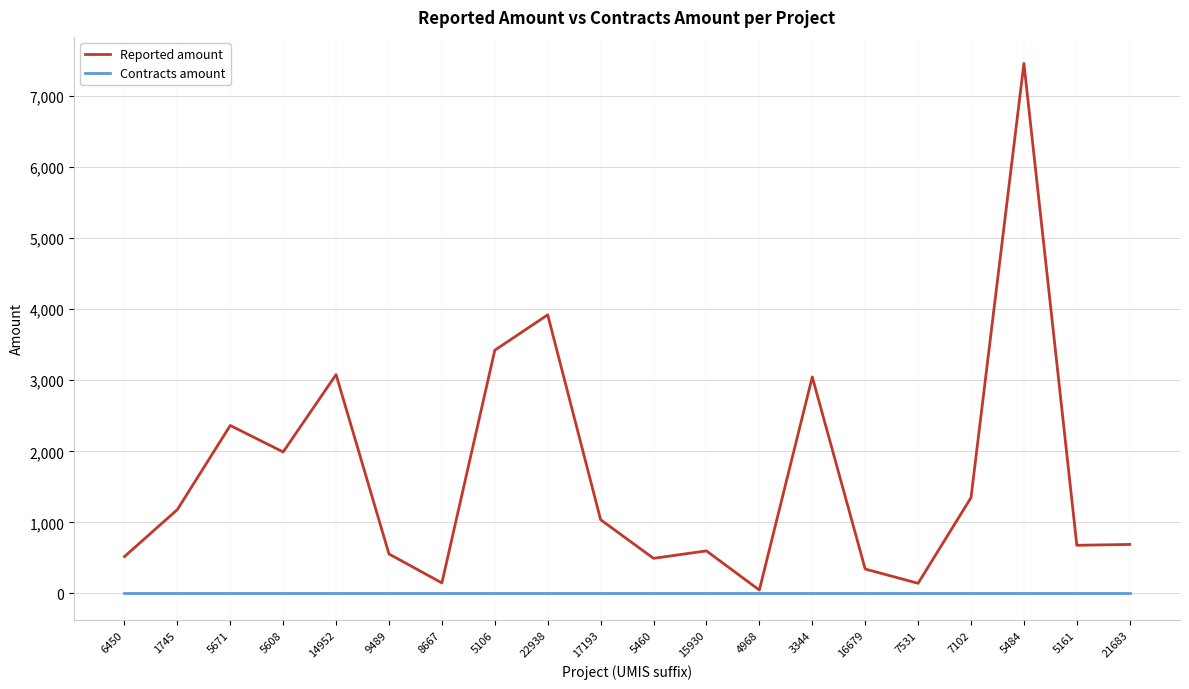

How many values in the Reported amount series exceed 1037?

10